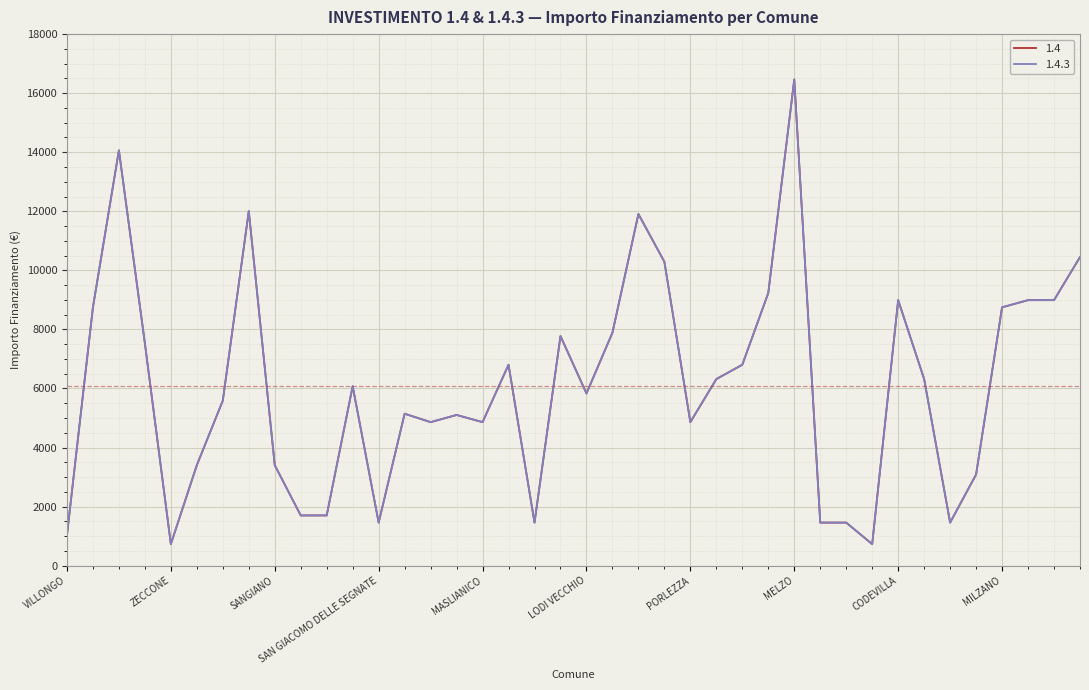

Reading left to right, extract all data points from this chart.

1.4: 1029	8748	14063	7533	729	3402	5589	12005	3402	1701	1701	6075	1458	5145	4860	5103	4860	6804	1458	7776	5831	7889	11907	10290	4860	6318	6804	9234	16464	1458	1458	729	8991	6318	1458	3087	8748	8991	8991	10449
1.4.3: 1029	8748	14063	7533	729	3402	5589	12005	3402	1701	1701	6075	1458	5145	4860	5103	4860	6804	1458	7776	5831	7889	11907	10290	4860	6318	6804	9234	16464	1458	1458	729	8991	6318	1458	3087	8748	8991	8991	10449